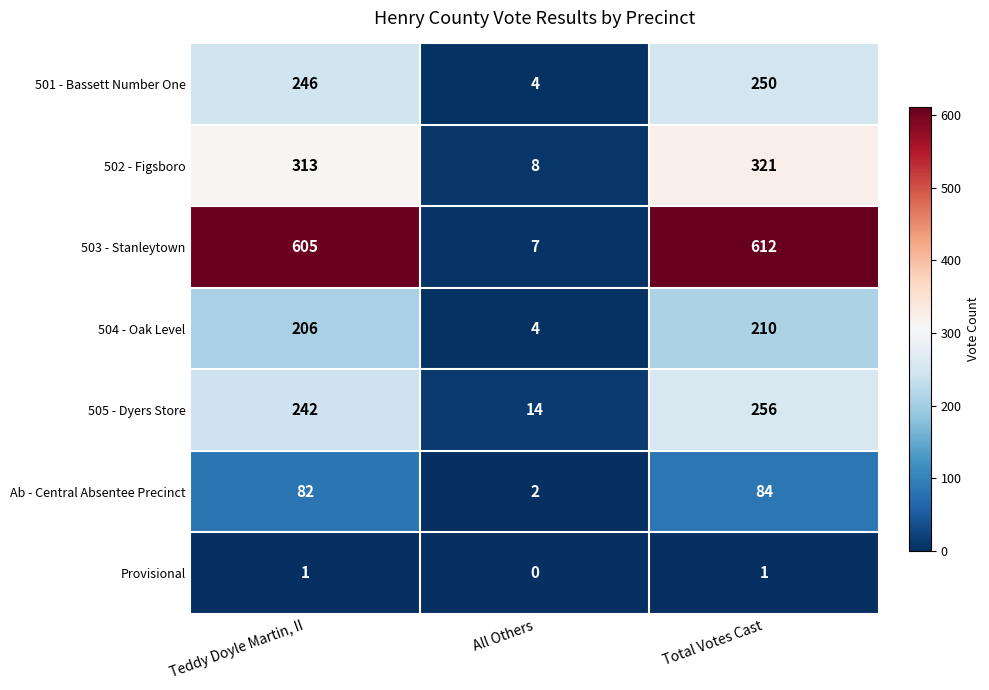

Count the number of categories in the chart.

3